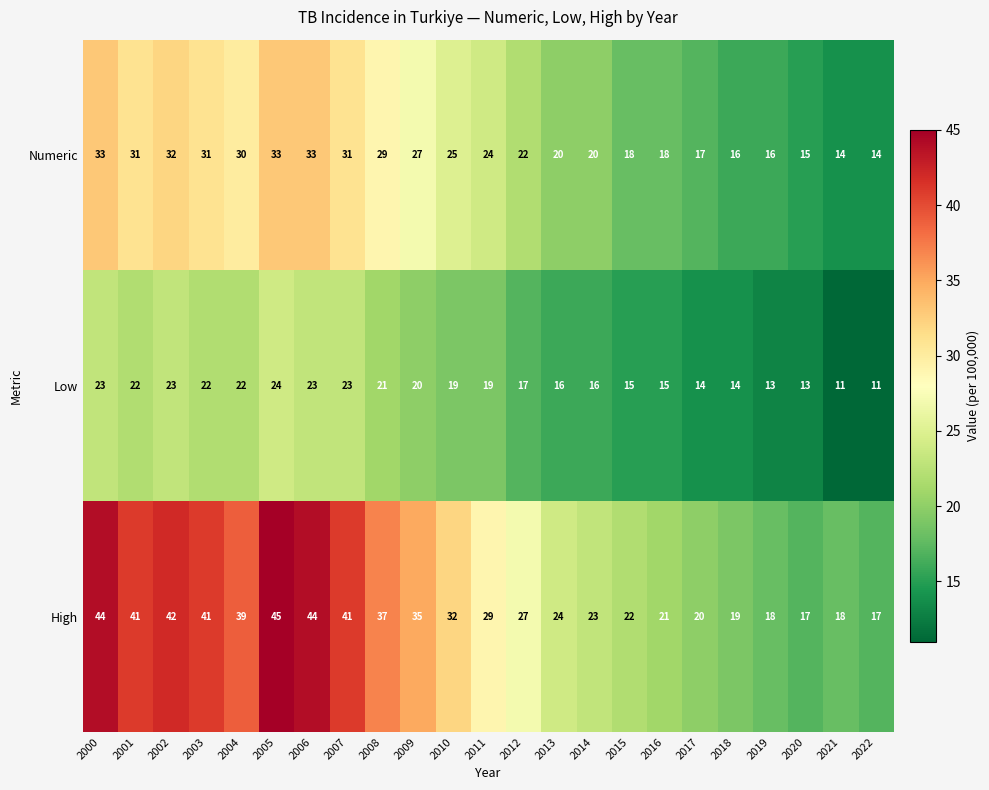

The value of High at 2000 is 79. True or false?

False